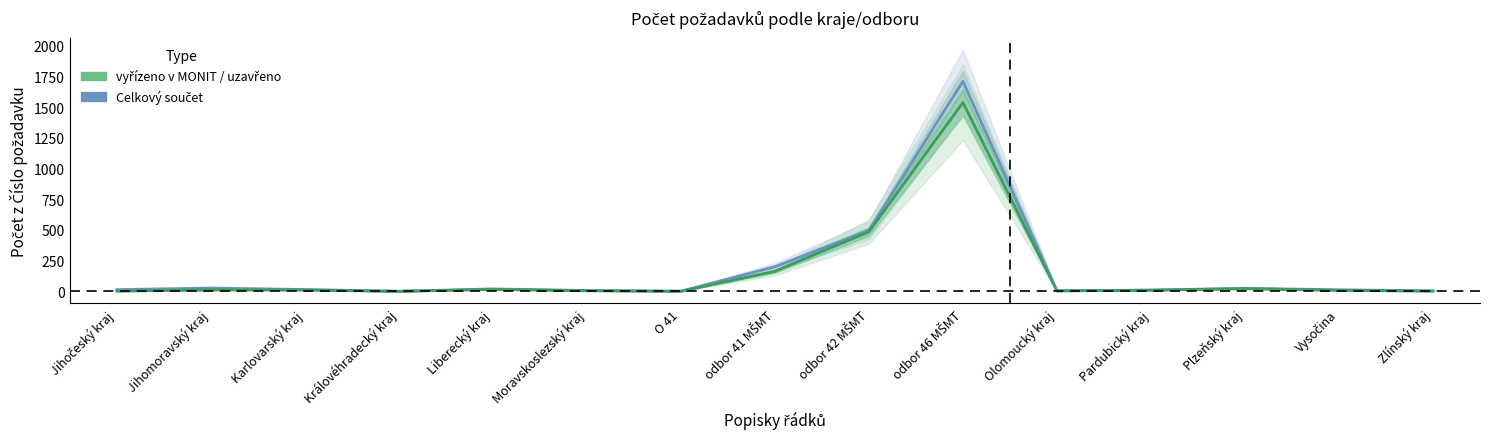

How many series are shown in this chart?

2